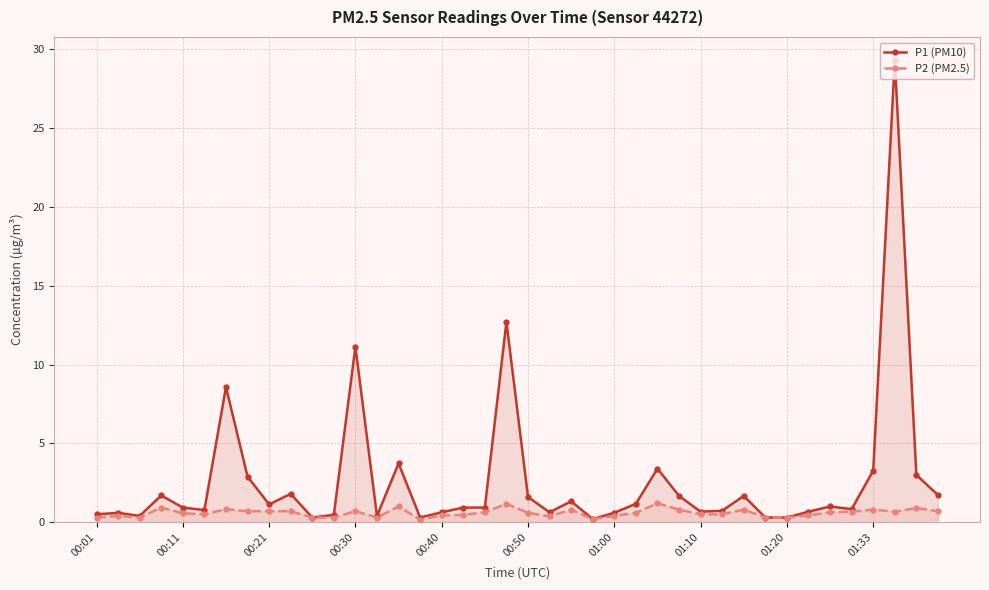

What is the total value across all series at 00:01?

0.8